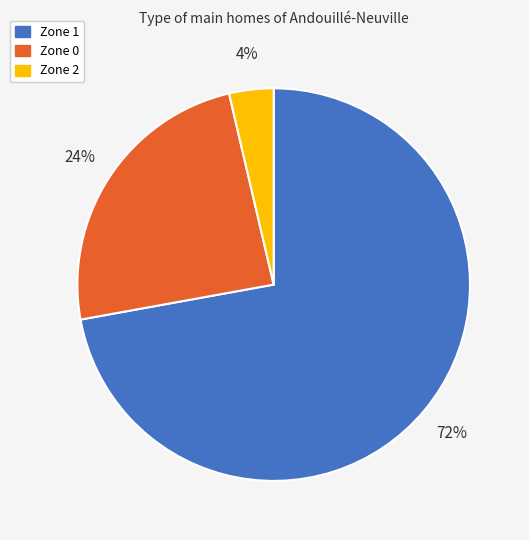

How many slices are in this pie chart?

3